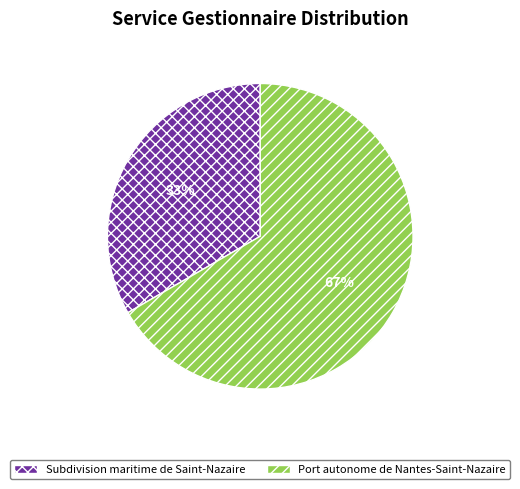

Which category accounts for the majority?

Port autonome de Nantes-Saint-Nazaire